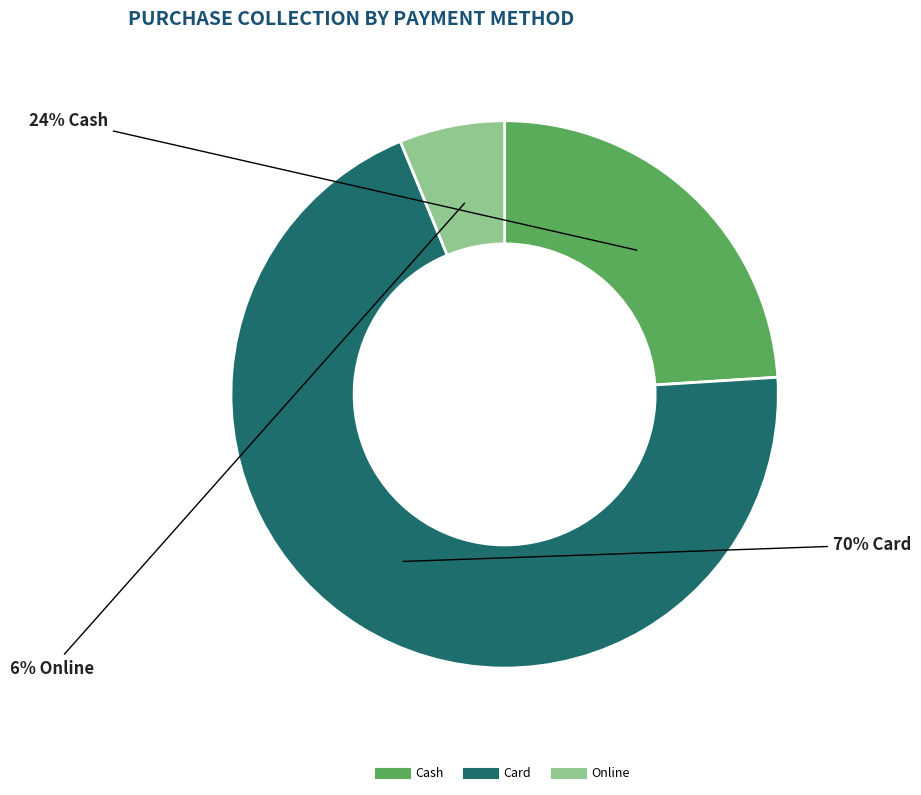

Which has a higher value, Cash or Online?

Cash